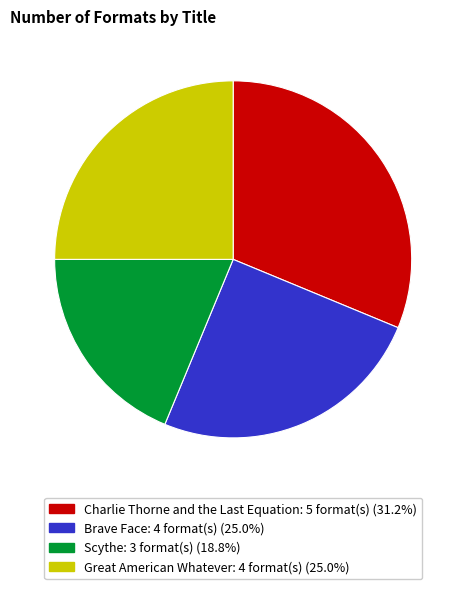

Is Scythe the majority of the pie?

No